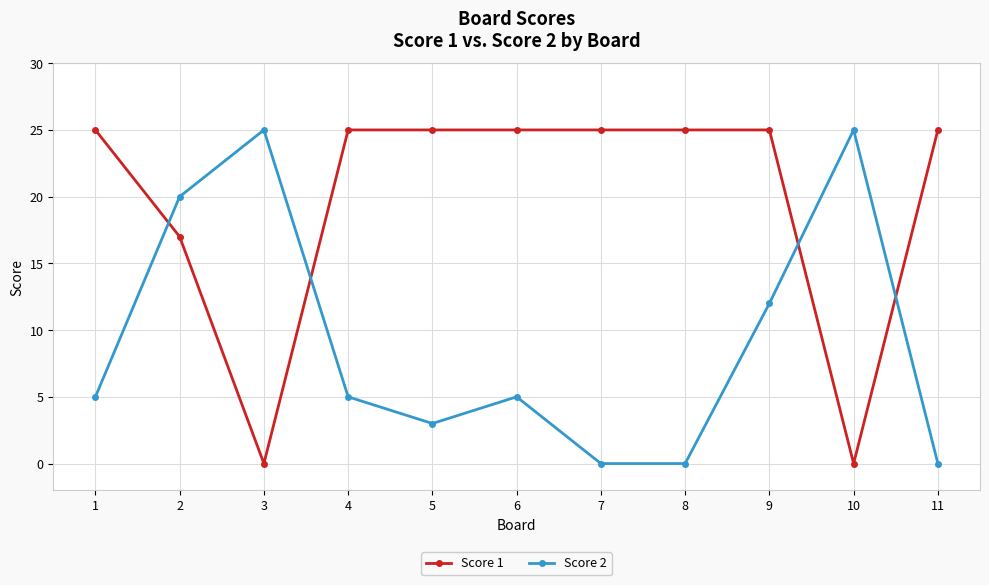

Reading left to right, extract all data points from this chart.

Score 1: 25	17	0	25	25	25	25	25	25	0	25
Score 2: 5	20	25	5	3	5	0	0	12	25	0